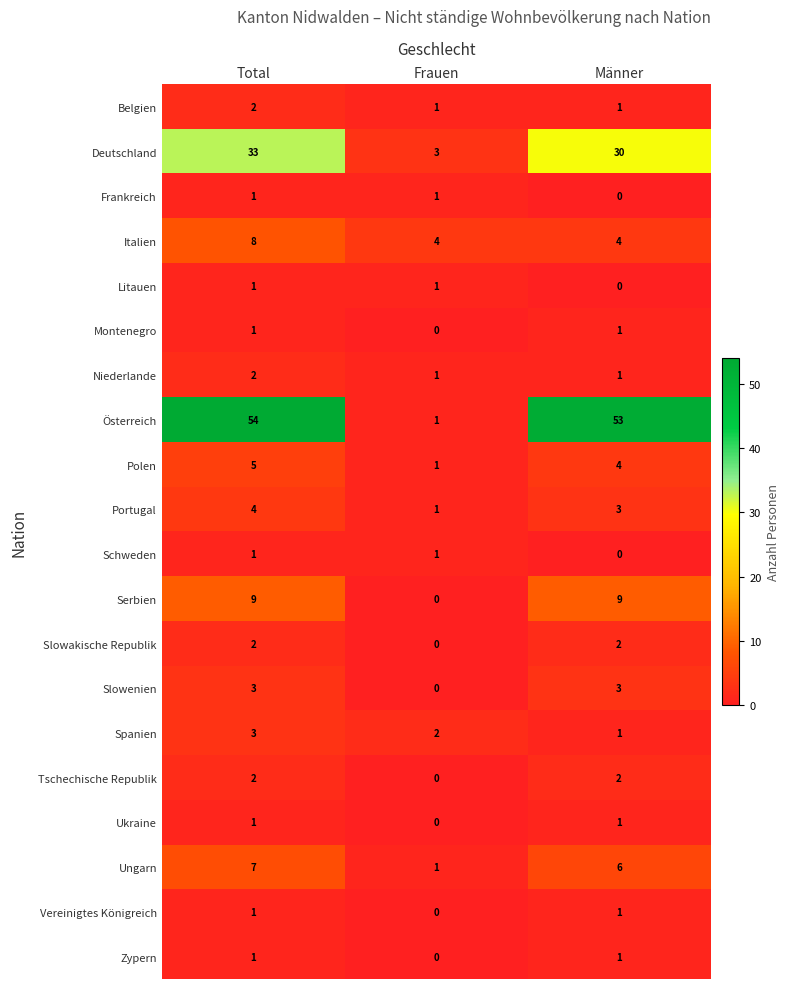

Count the Polen values in the range 1 to 5.

3